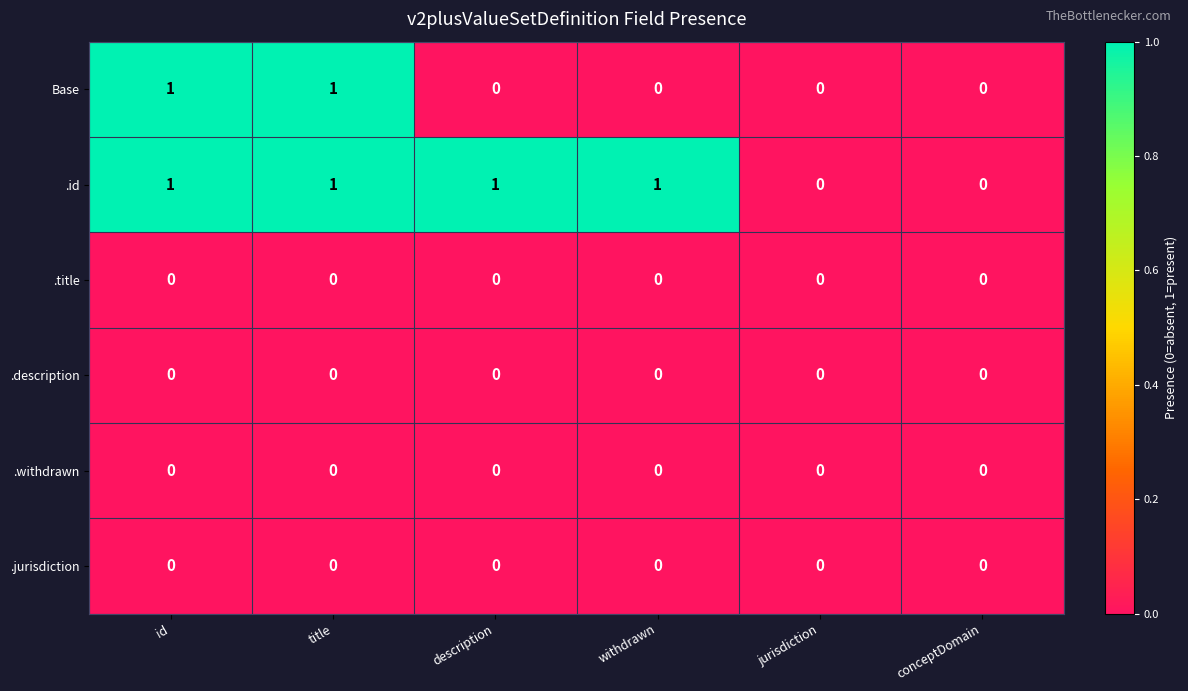

Which series has the largest total across all categories?

.id